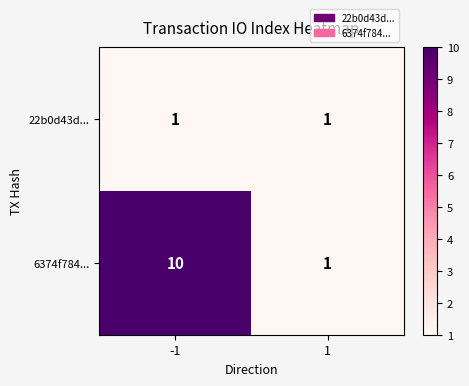

Which category has the highest value across all series?

-1